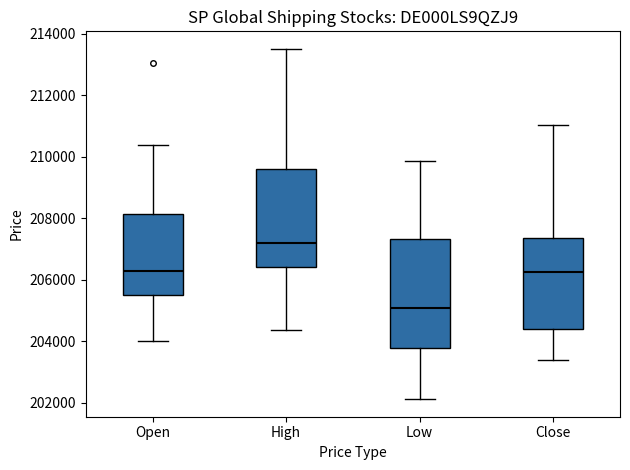

Which box has the lowest median line?

Low